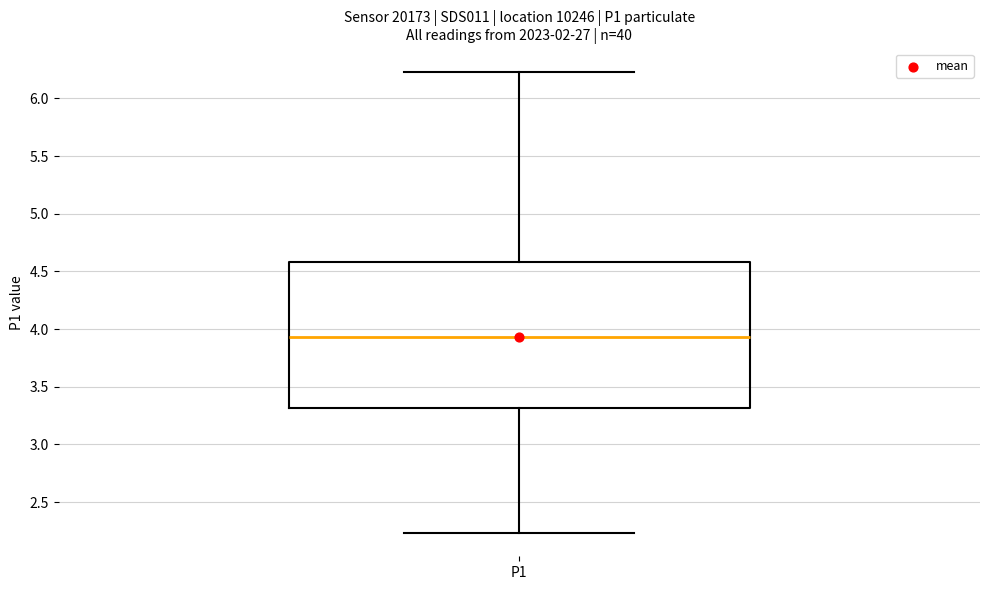

Read this box plot against the y-axis: the position of the median line, the range covered by the box, and the ends of both whiskers. The values are not printed on the chart, so give them approximately, as read against the axis.

median 3.95, box 3.30 to 4.60, whiskers 2.25 to 6.25